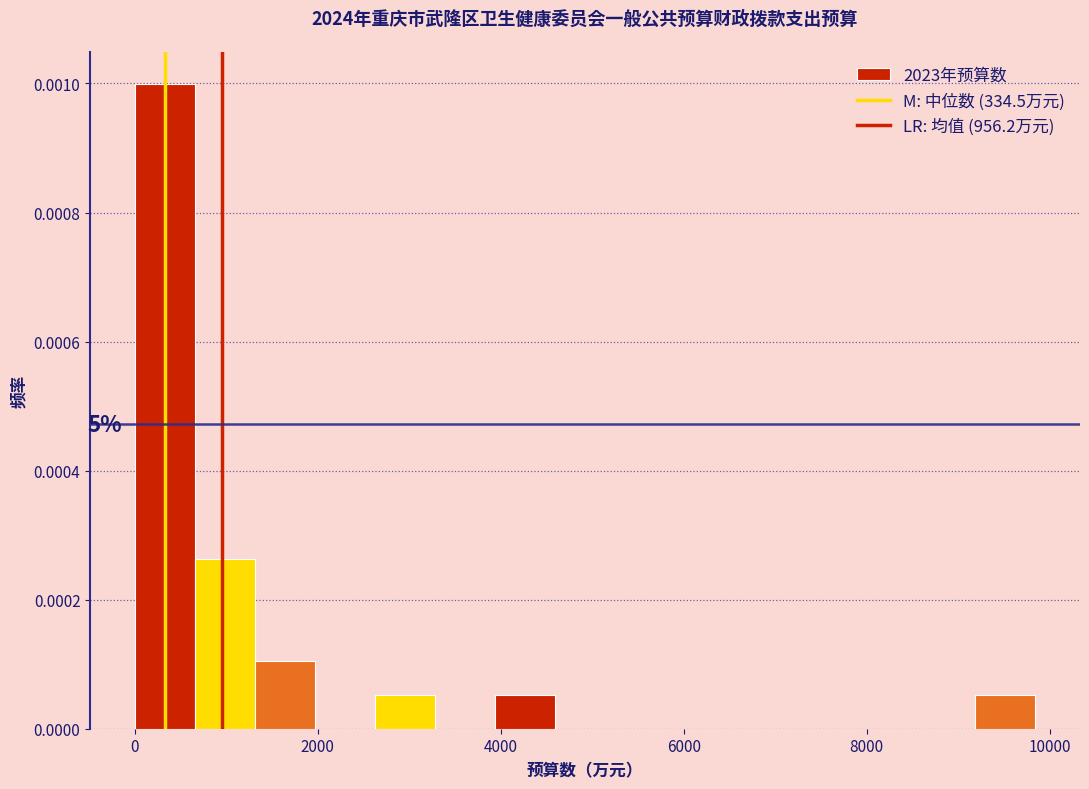

Read against the x-axis, roughly where is the centre of the tallest bar?

400